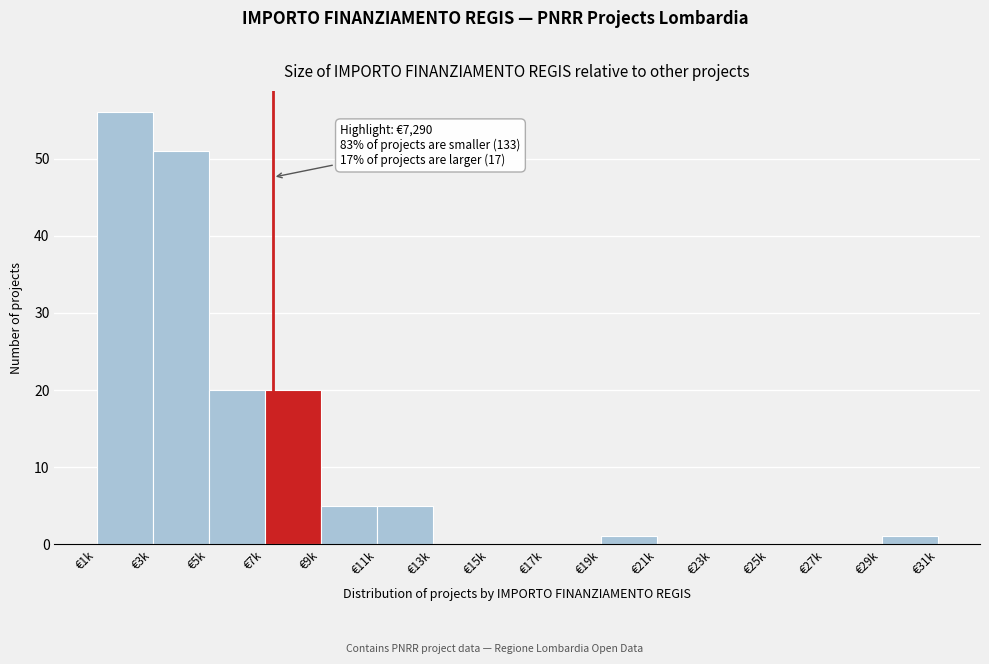

Reading left to right, extract all data points from this chart.

€1k=56	€3k=51	€5k=20	€7k=20	€9k=5	€11k=5	€13k=0	€15k=0	€17k=0	€19k=1	€21k=0	€23k=0	€25k=0	€27k=0	€29k=1